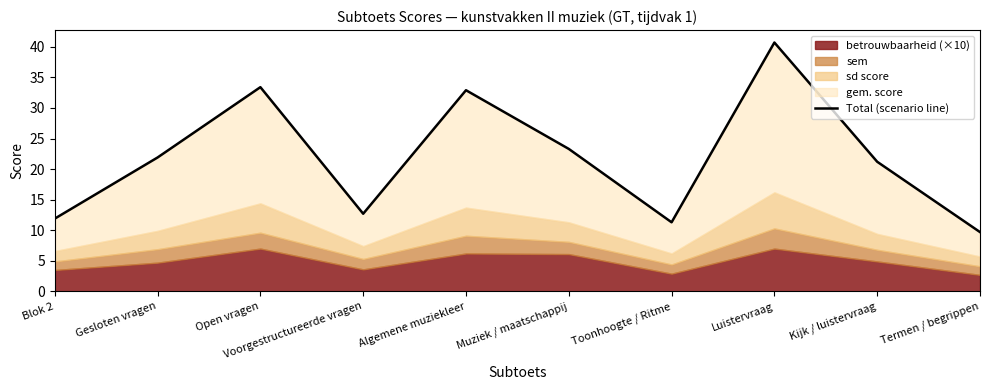

Which category has the highest value across all series?

Luistervraag